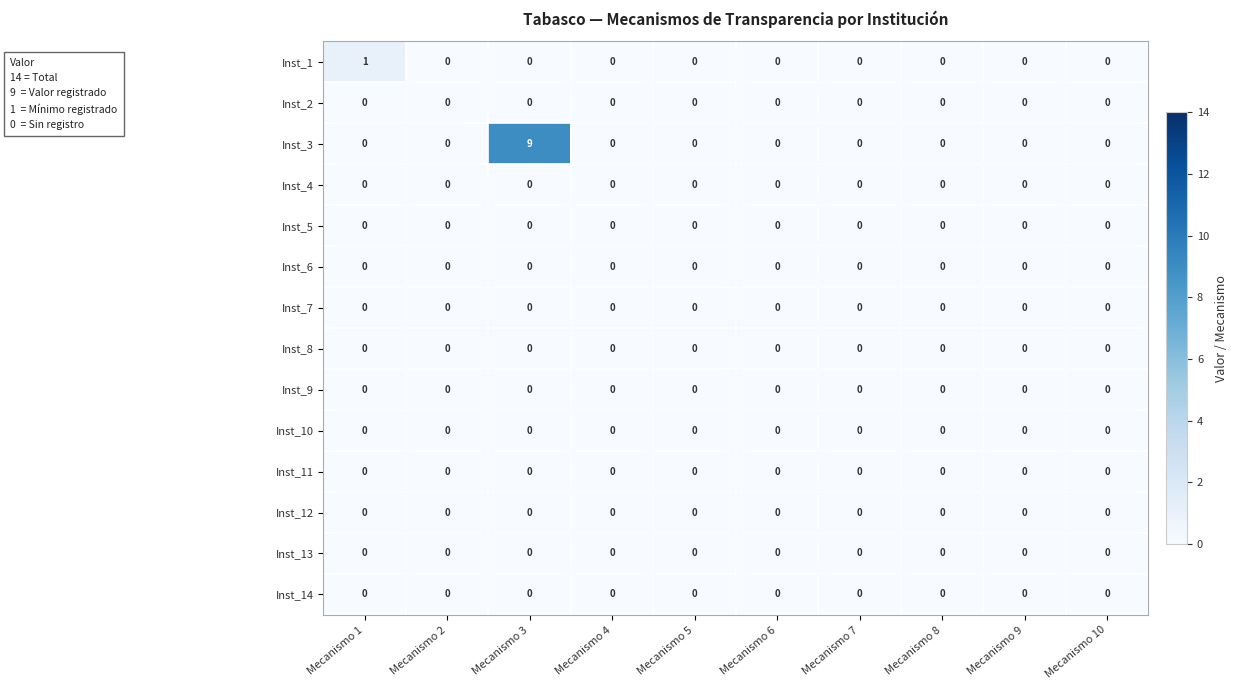

Which series has the widest spread of values?

Inst_3